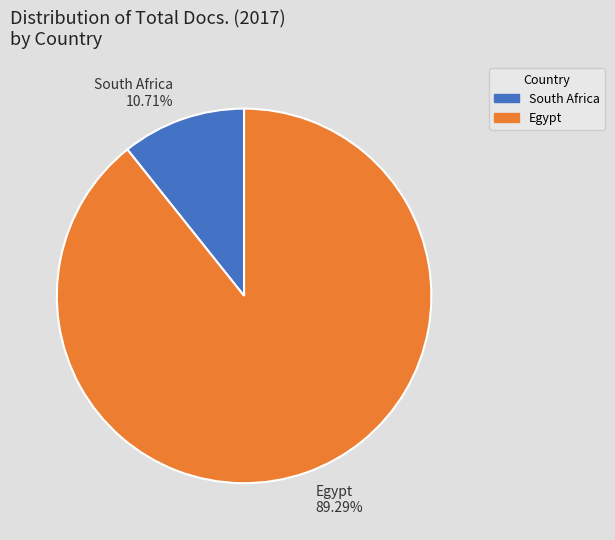

The South Africa slice represents 11% of the pie. True or false?

True